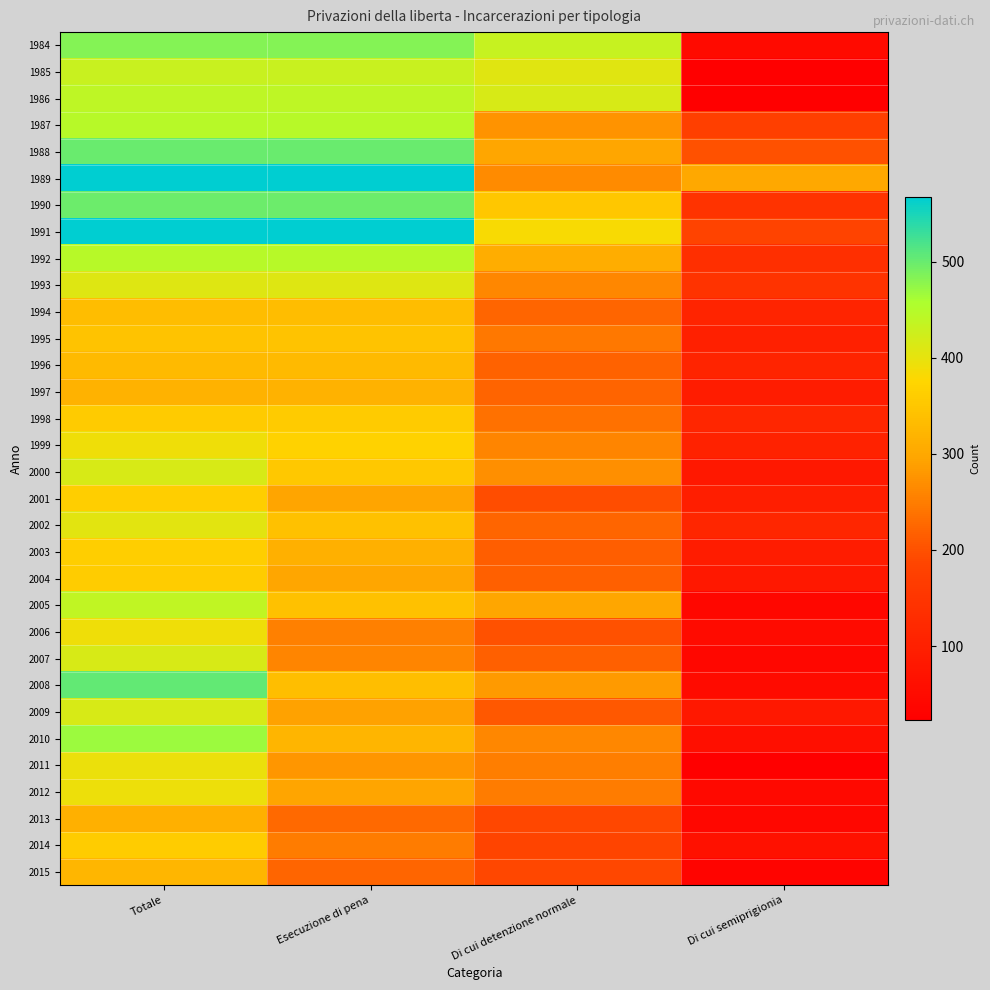

Which category has the highest value across all series?

Totale